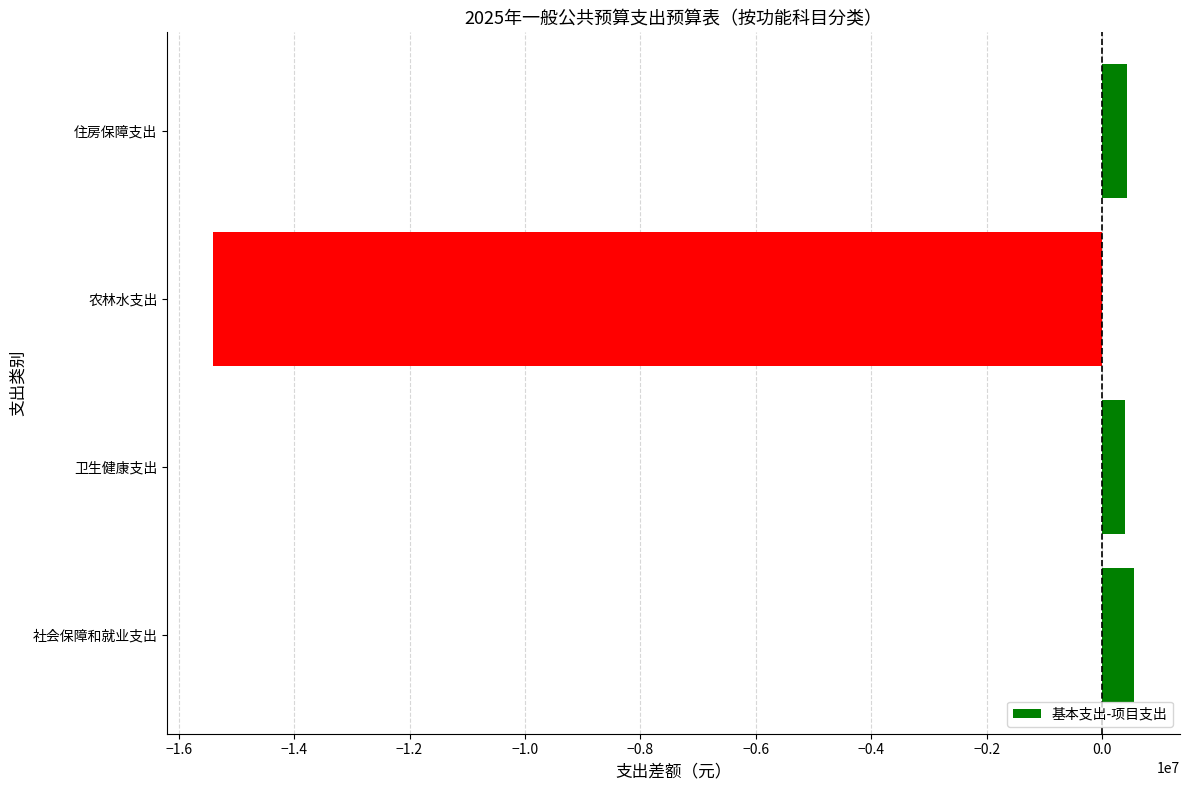

Between 卫生健康支出 and 农林水支出, which is larger?

卫生健康支出